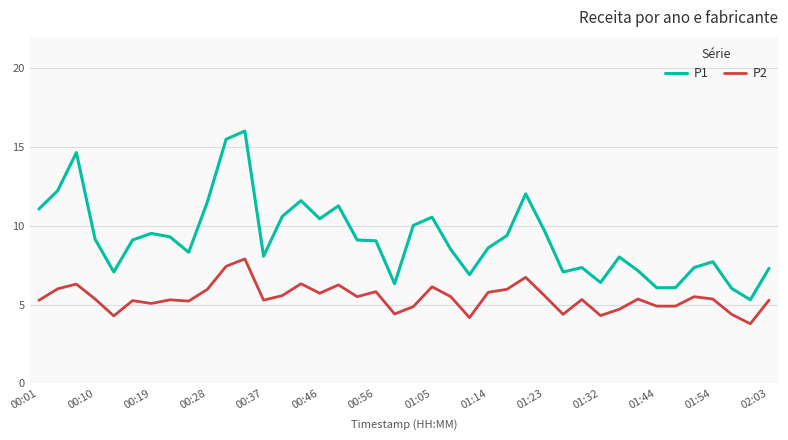

Which series has the widest spread of values?

P1